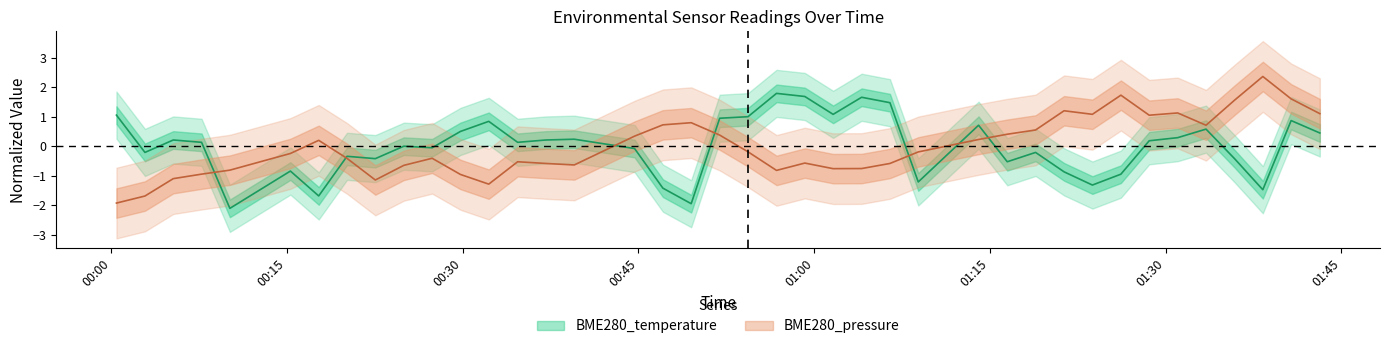

How many data points does each series have?

40